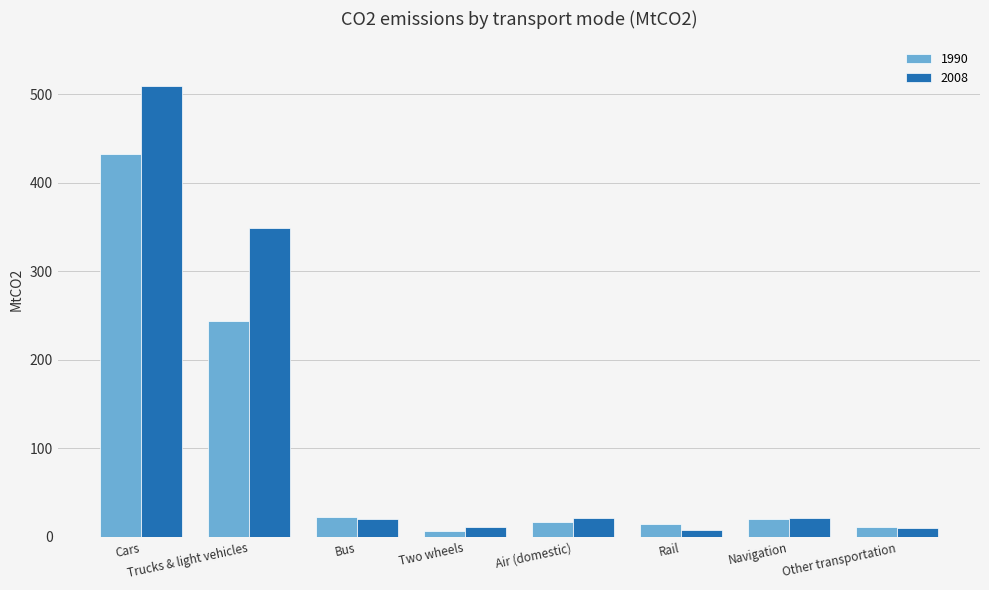

True or false: 1990 has a value of 20.1 at Navigation.

True